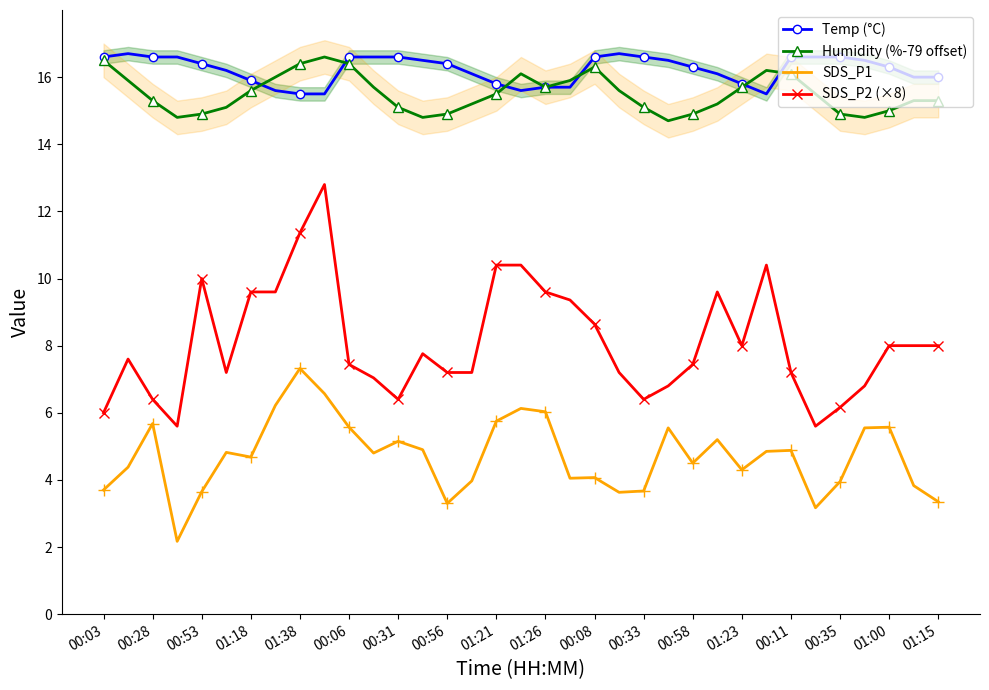

The Temp (°C) series shows 24.0 at 00:58. True or false?

False